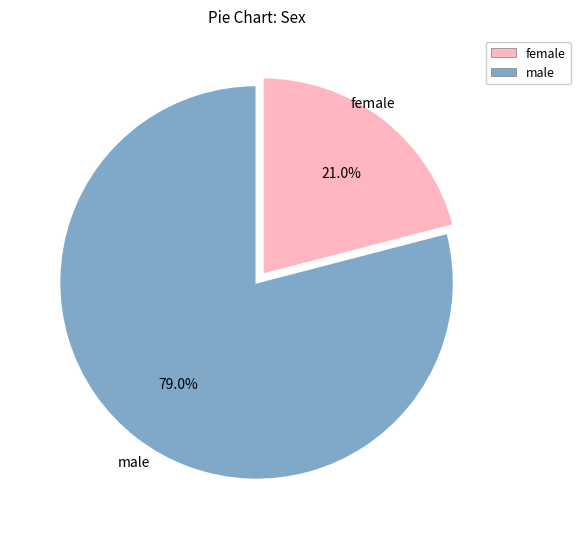

Does any single category account for the majority?

Yes